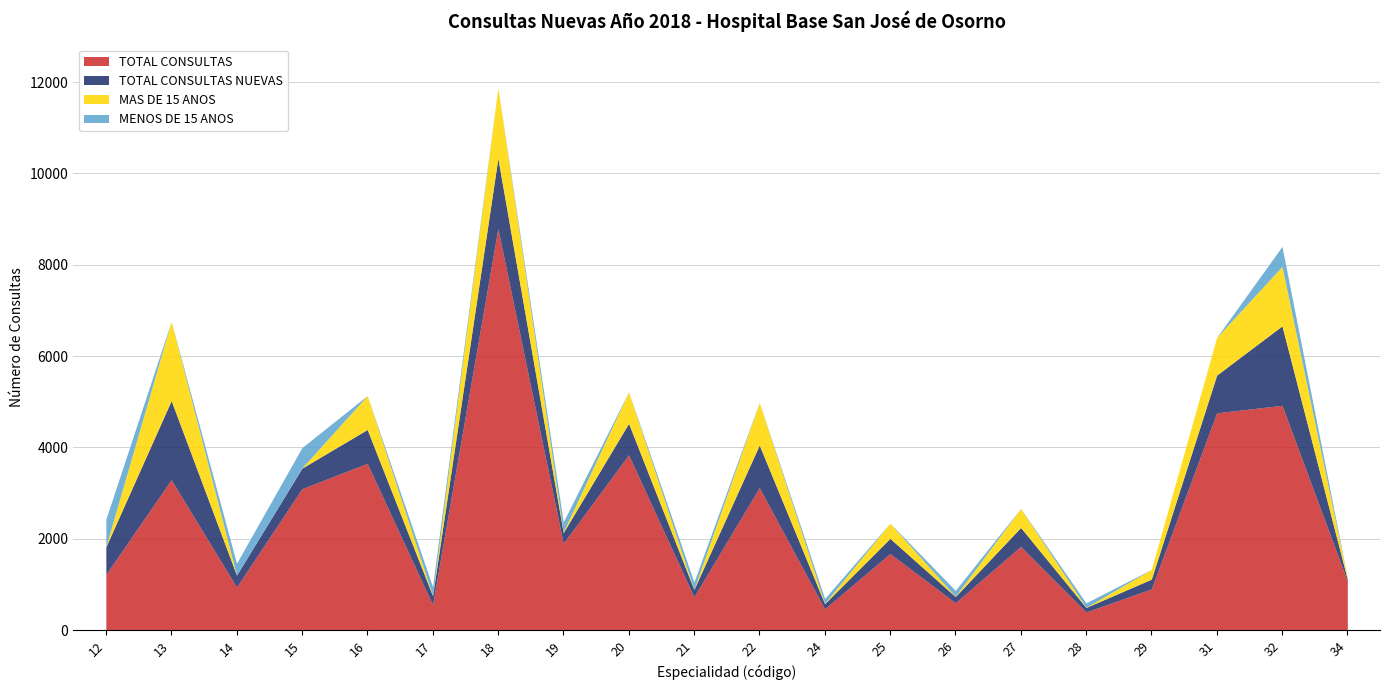

Count the number of categories in the chart.

20